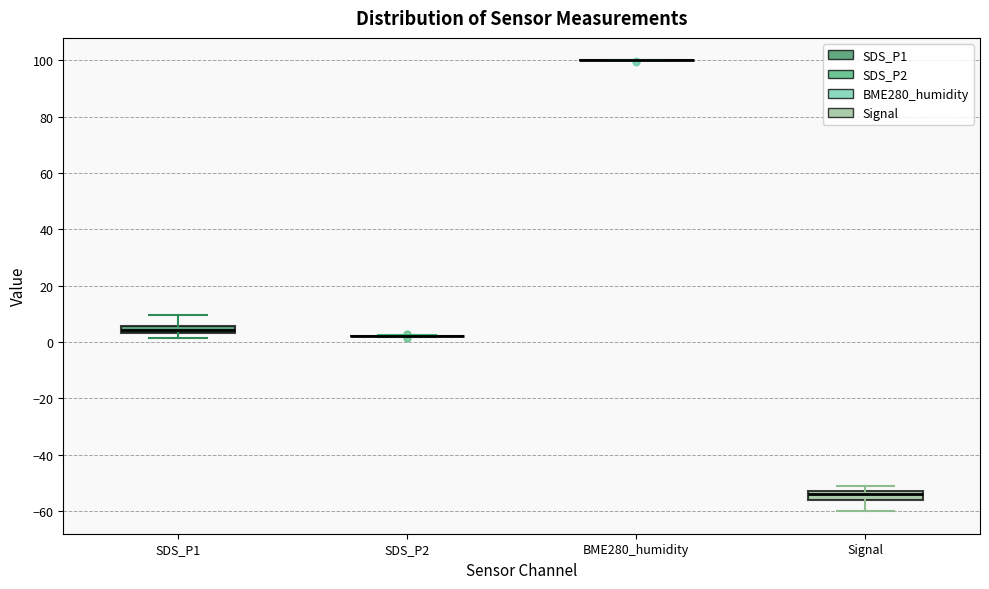

Where does the median line of the box for Signal sit on the y-axis? The values are not printed on the chart, so give them approximately, as read against the axis.

-54